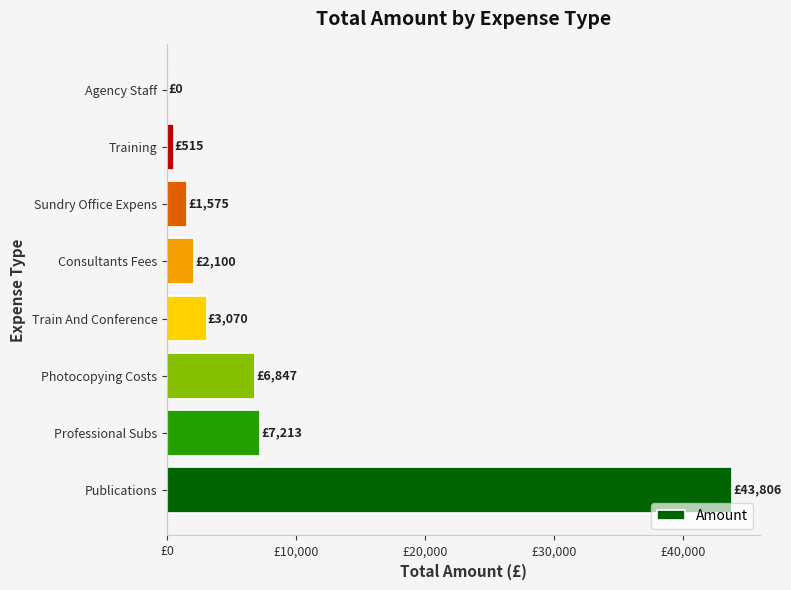

What is the maximum value shown in the chart?

43806.2